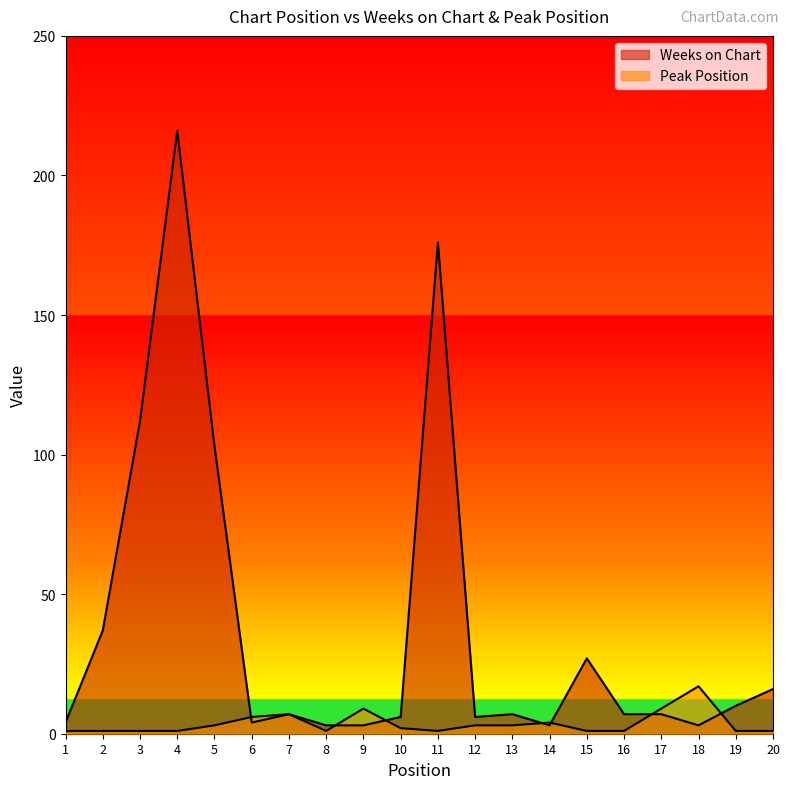

What is the value of the Weeks on Chart point at the 16th from the left?

7